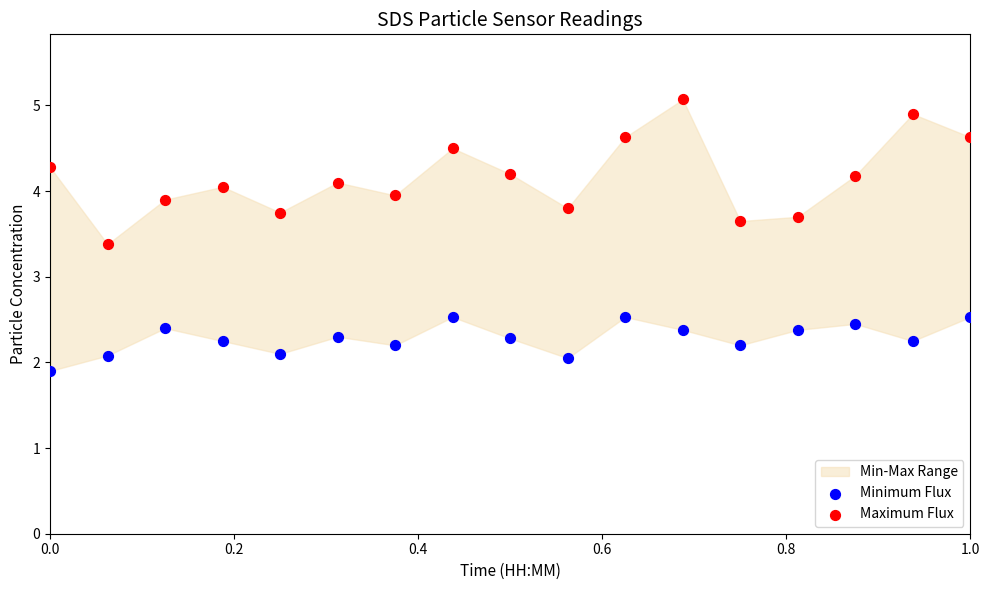

Which series has the largest Y range (max minus min)?

Maximum Flux